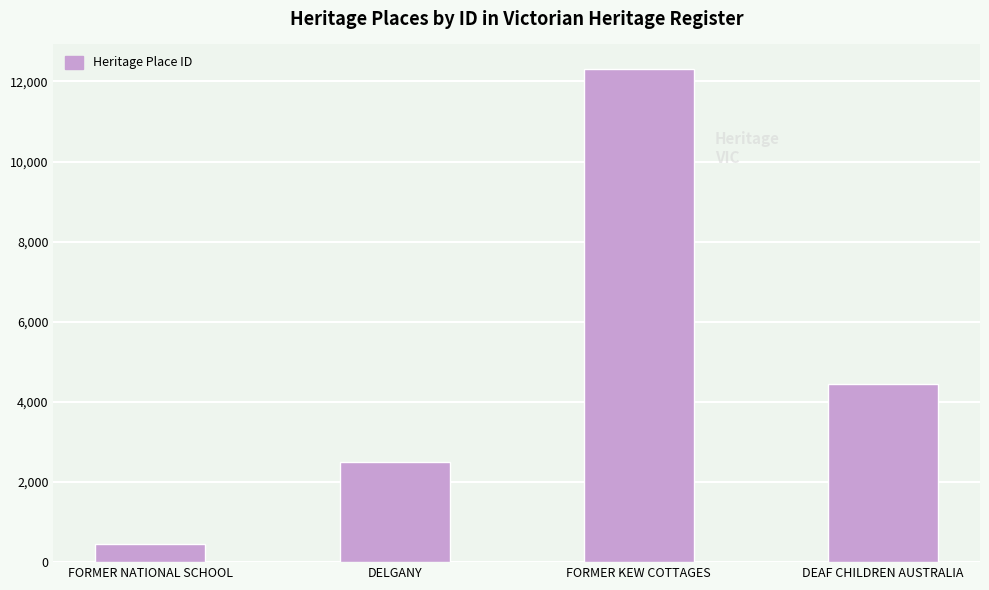

Reading right to left, extract all data points from this chart.

DEAF CHILDREN AUSTRALIA=4438	FORMER KEW COTTAGES=12309	DELGANY=2505	FORMER NATIONAL SCHOOL=446